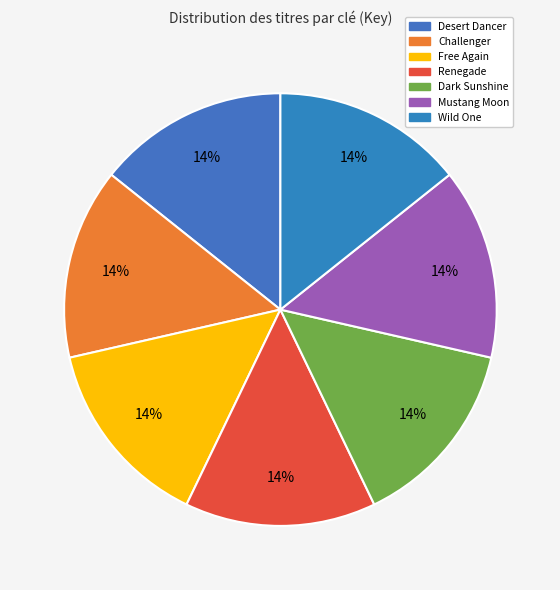

What percentage is the Challenger slice, to the nearest percent?

14%